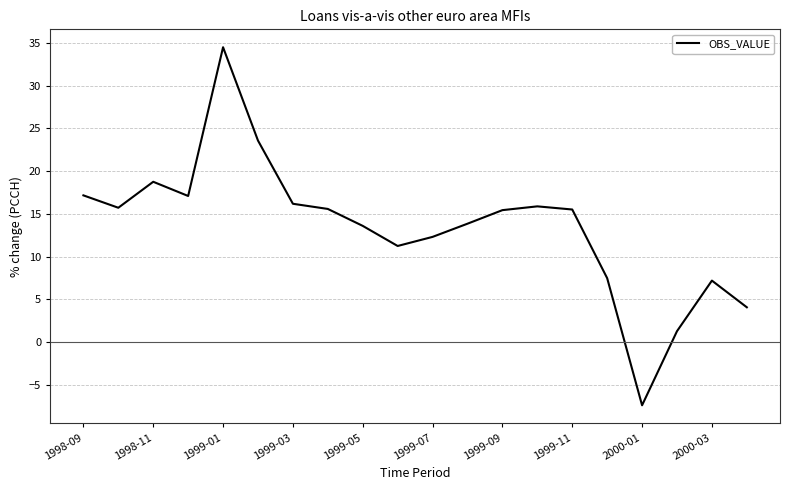

What is the minimum value shown in the chart?

-7.4